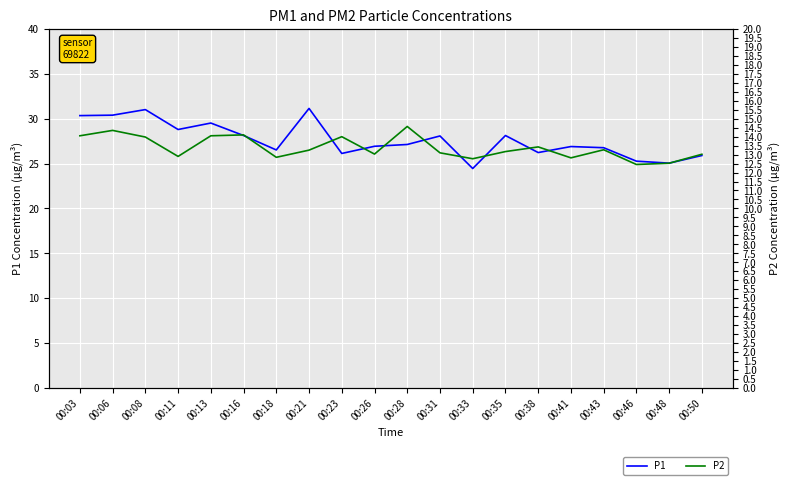

In P1, how many points are lower than both neighbors (excluding endpoints)?

6